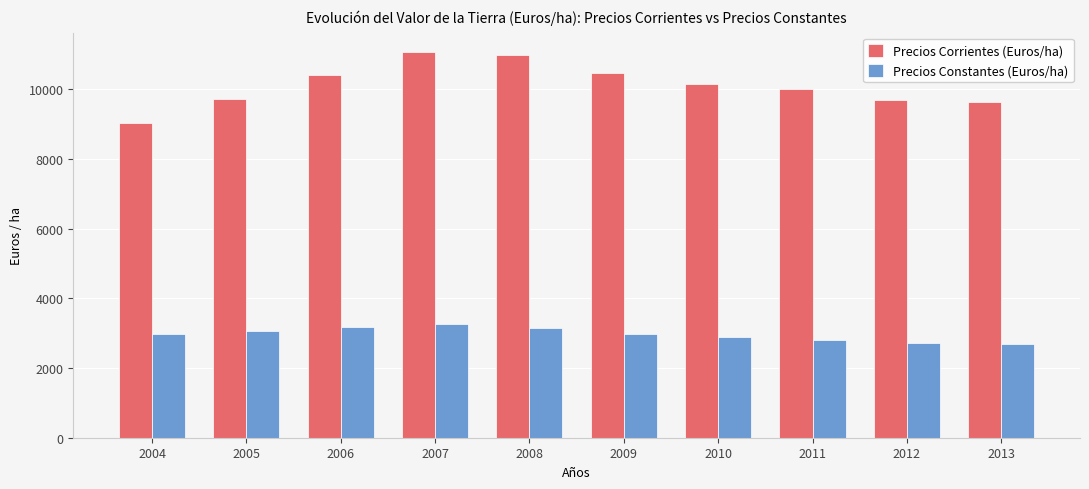

At which label does Precios Constantes (Euros/ha) first exceed 2990?

2005